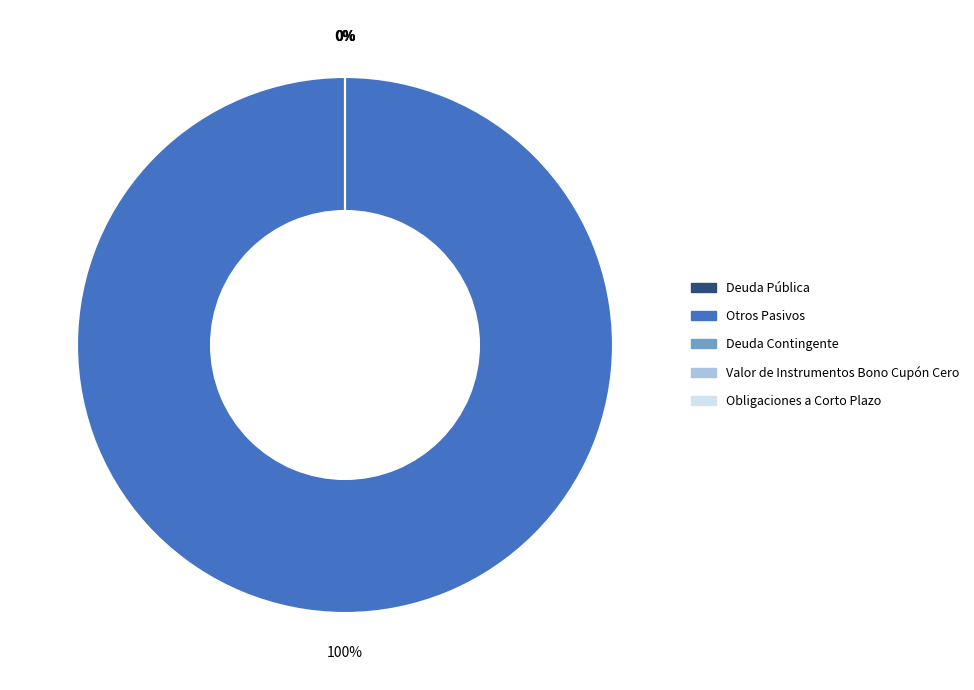

To the nearest percent, what is the difference between the Otros Pasivos and Valor de Instrumentos Bono Cupón Cero slice percentages?

100%